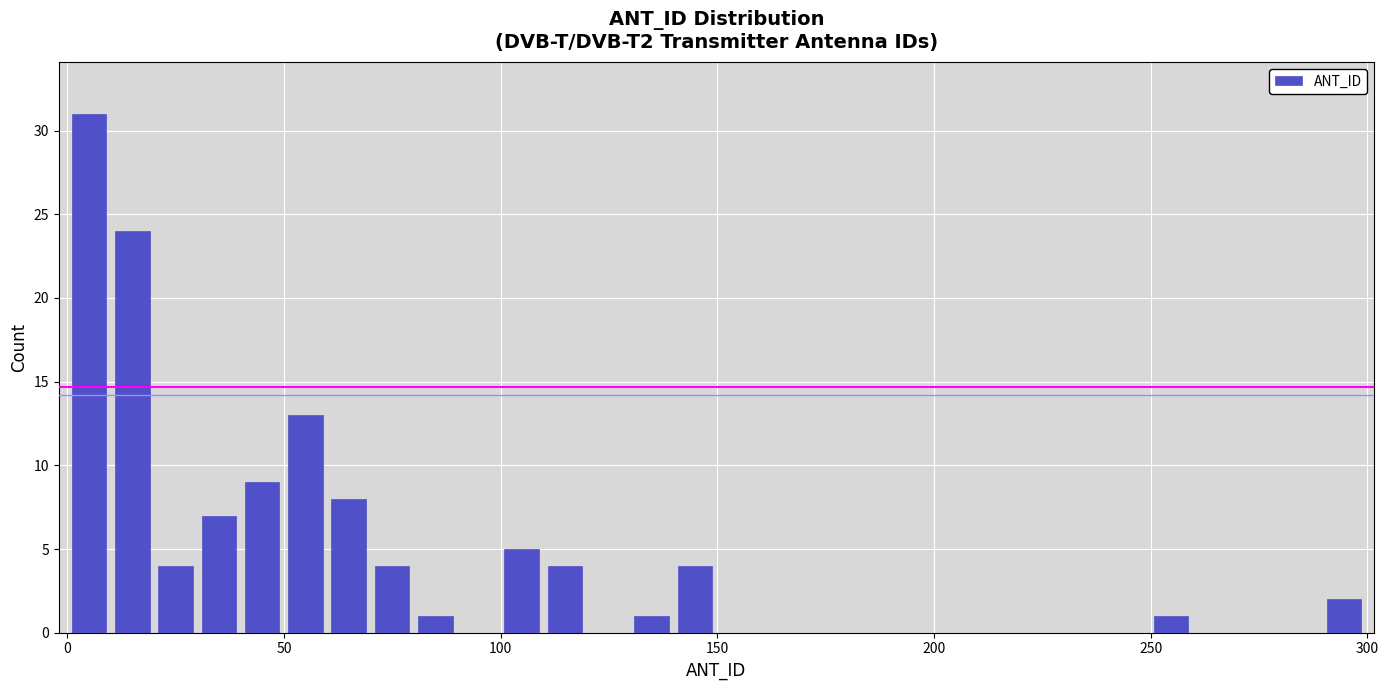

Around what value on the x-axis is the tallest bar? Give the approximate position of its centre, as read against the axis.

5